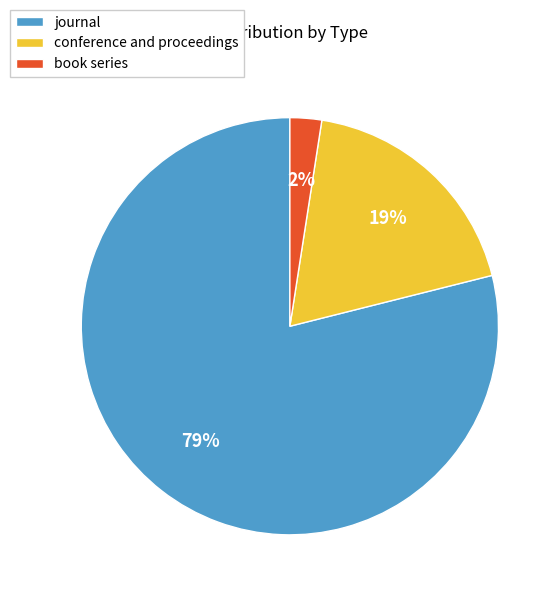

To the nearest percent, what is the combined percentage of journal and conference and proceedings?

98%